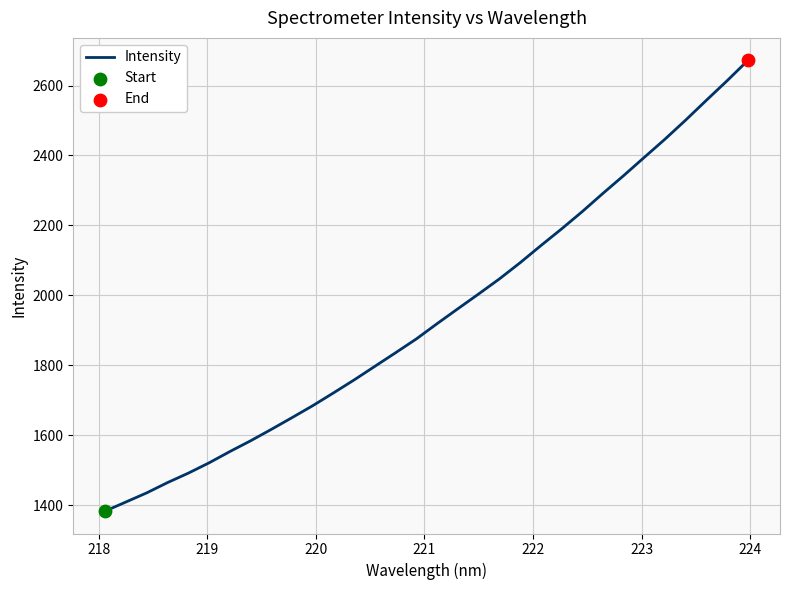

What is the minimum value shown in the chart?

1383.0